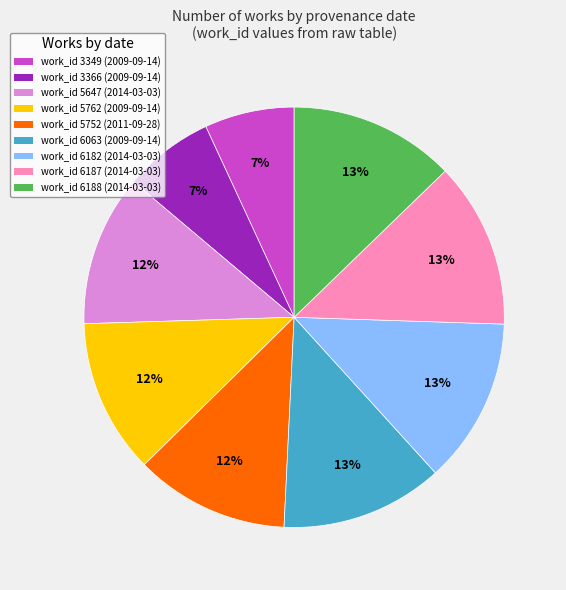

Is it true that work_id 6187 (2014-03-03) is 1% of the pie?

False